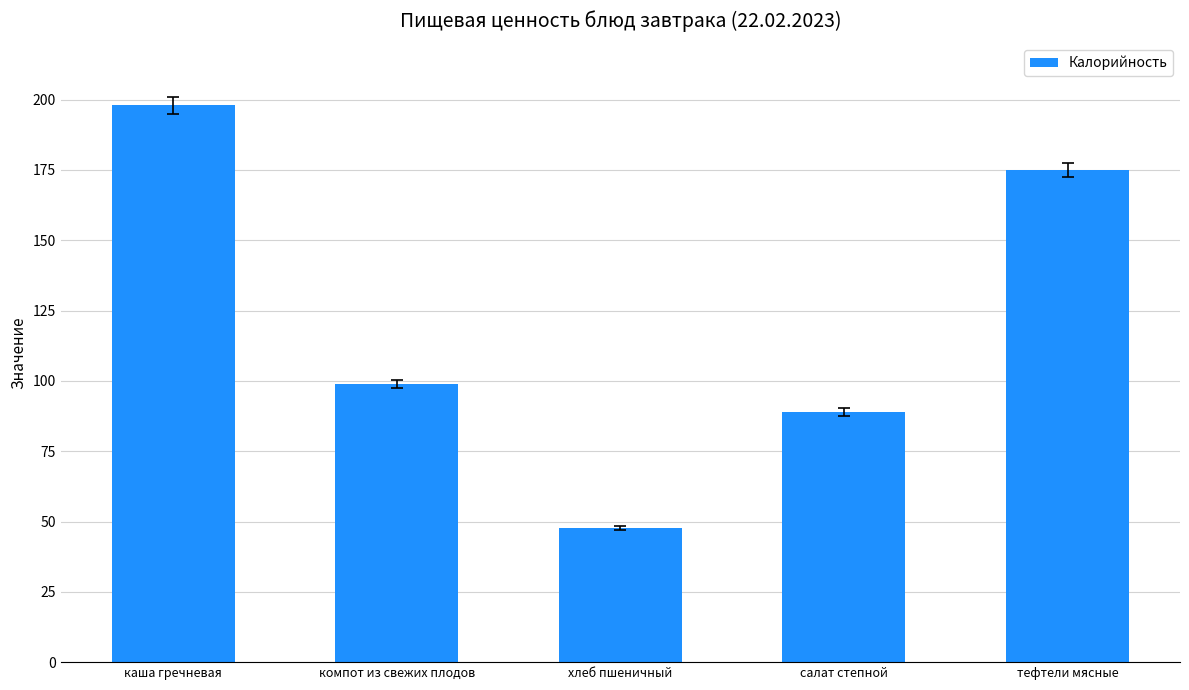

List the labels in order of value, smallest first.

хлеб пшеничный, салат степной, компот из свежих плодов, тефтели мясные, каша гречневая